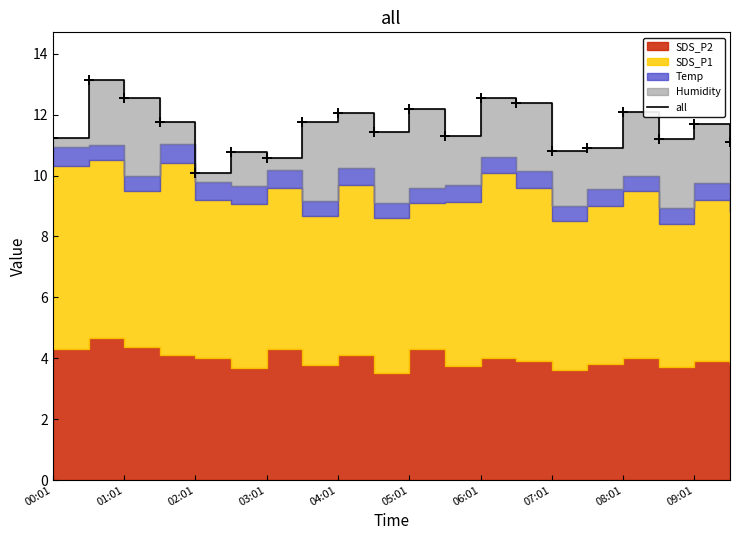

What is the change in value from 15 to 18?

+0.8